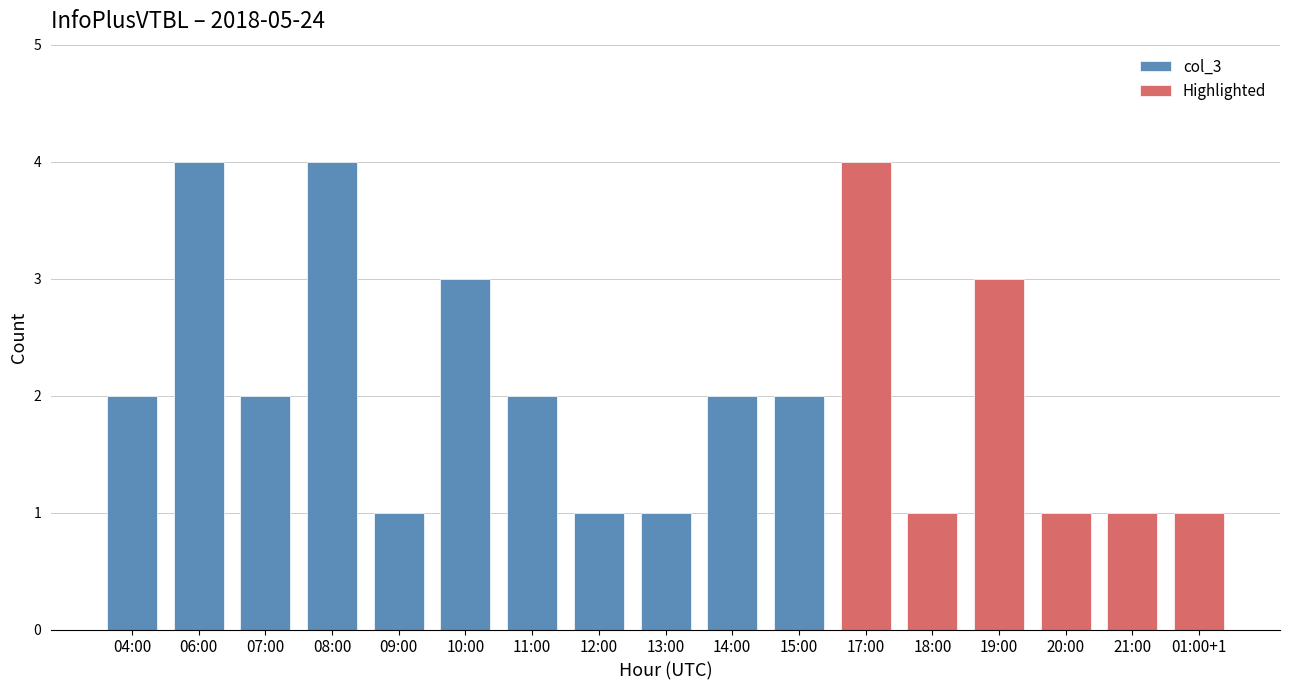

List the labels in order of value, smallest first.

09:00, 12:00, 13:00, 18:00, 20:00, 21:00, 01:00+1, 04:00, 07:00, 11:00, 14:00, 15:00, 10:00, 19:00, 06:00, 08:00, 17:00